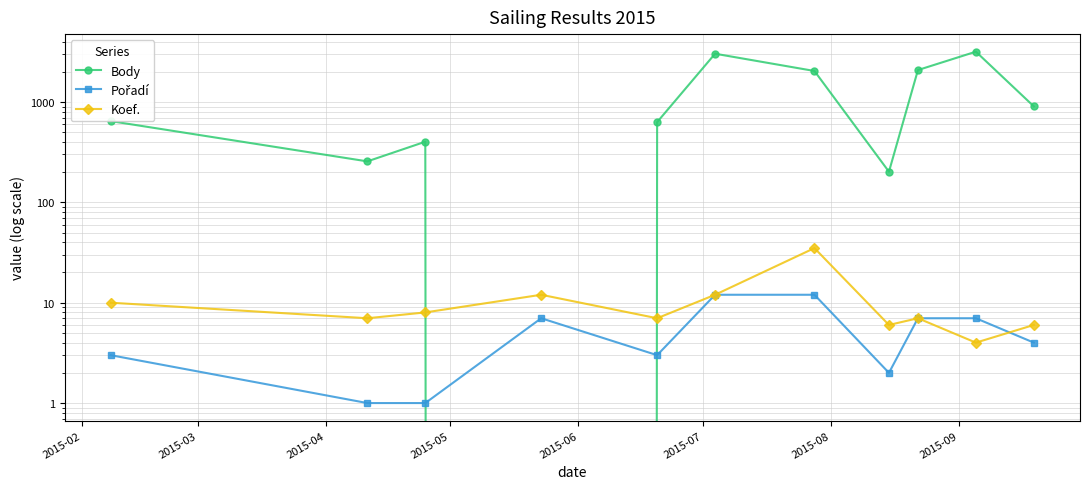

How many intersections are there between Body and Pořadí?

2